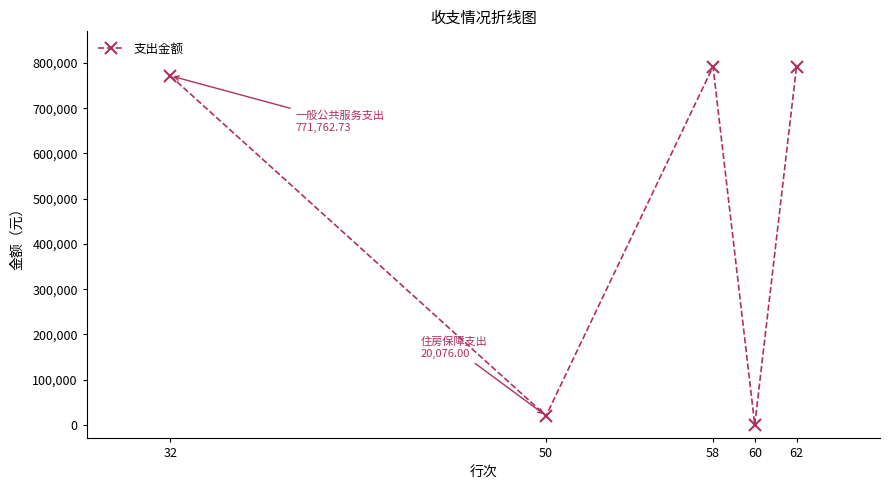

What is the value of the 2nd point from the left?

20076.0